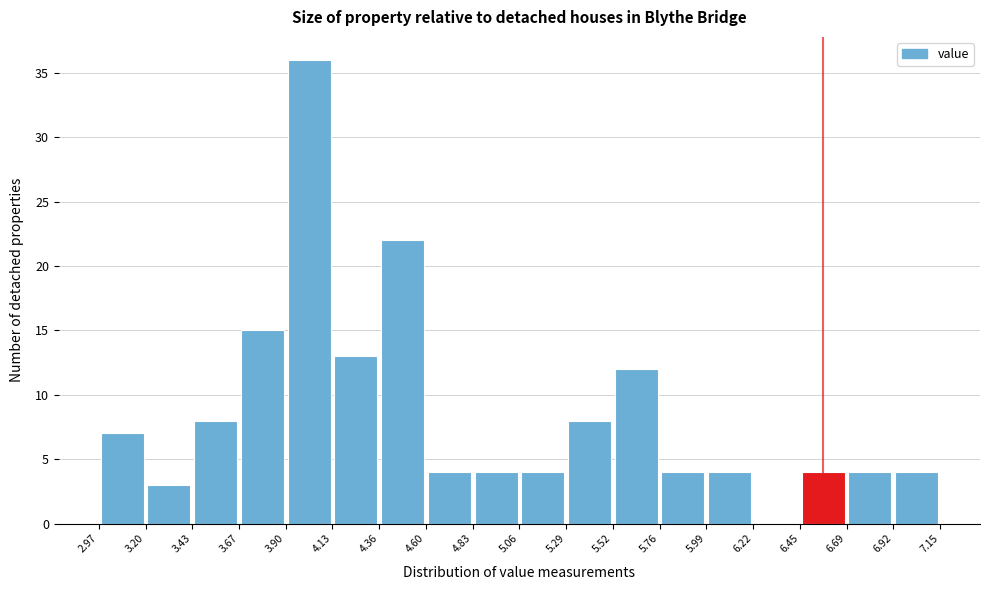

Reading left to right, list every bar in this chart as the range it spans on the x-axis followed by its height. The values are not printed on the chart, so give them approximately, as read against the axis.

2.97 to 3.20: 7
3.20 to 3.43: 3
3.43 to 3.67: 8
3.67 to 3.90: 15
3.90 to 4.13: 36
4.13 to 4.36: 13
4.36 to 4.60: 22
4.60 to 4.83: 4
4.83 to 5.06: 4
5.06 to 5.29: 4
5.29 to 5.52: 8
5.52 to 5.76: 12
5.76 to 5.99: 4
5.99 to 6.22: 4
6.22 to 6.45: 0
6.45 to 6.69: 4
6.69 to 6.92: 4
6.92 to 7.15: 4